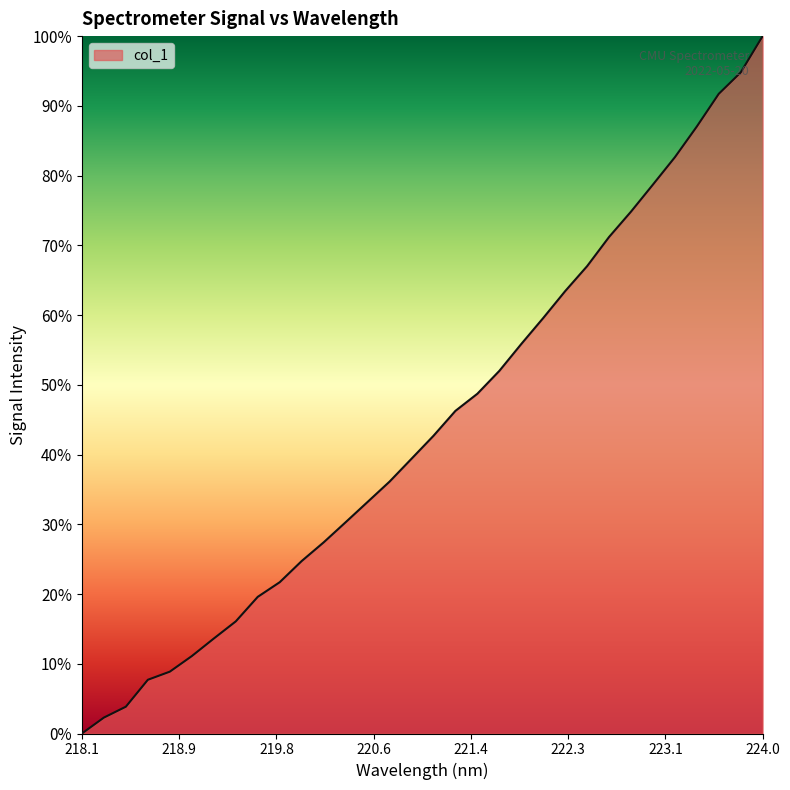

What is the maximum value shown in the chart?

100.0